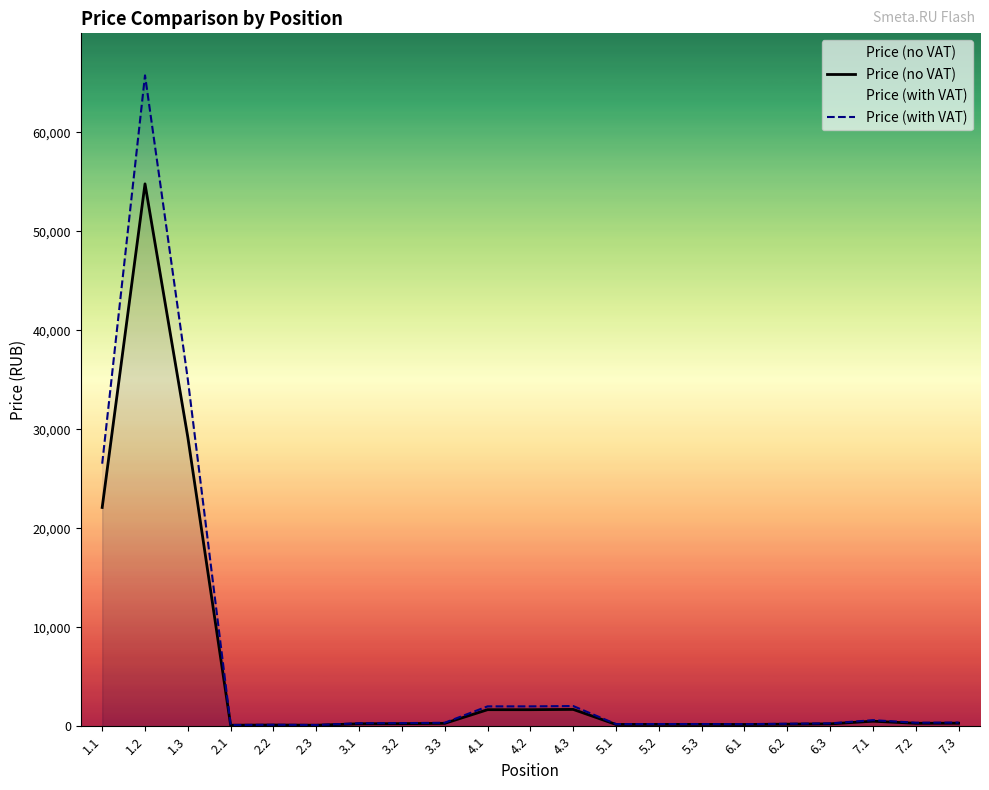

What are all the series names shown in the legend?

Price (no VAT), Price (with VAT)